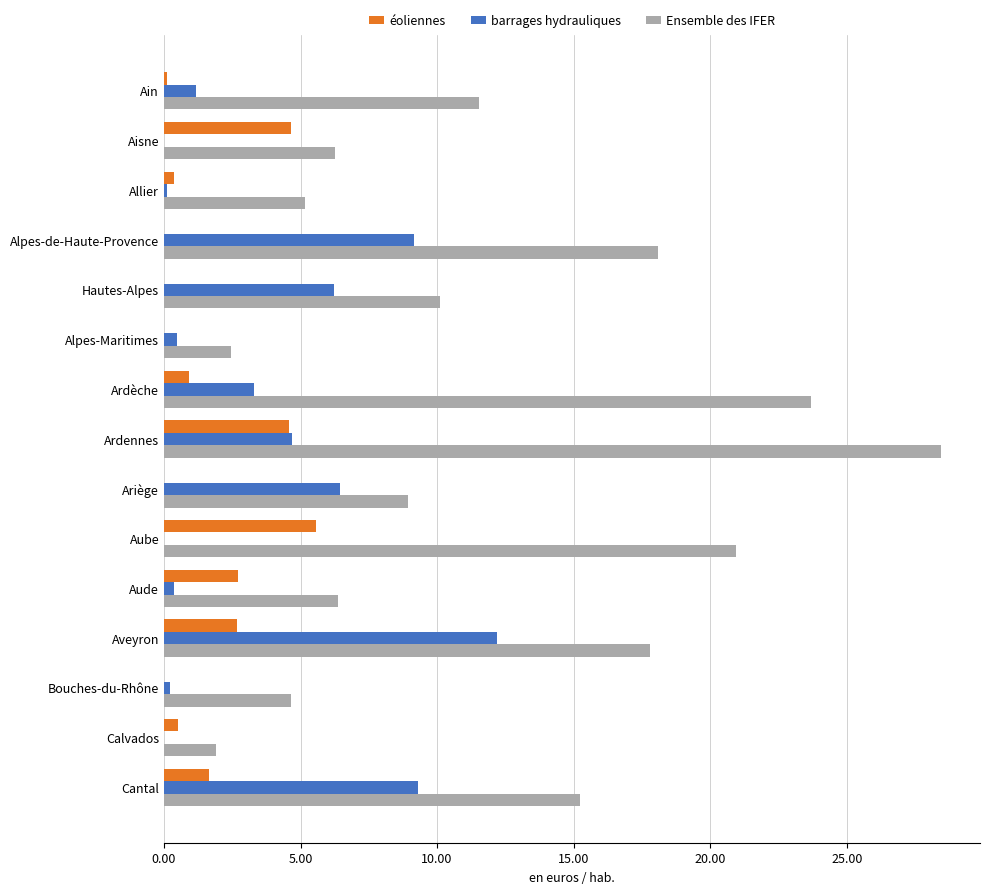

What is the sum of the Ensemble des IFER values at Ariège and Hautes-Alpes?

19.1